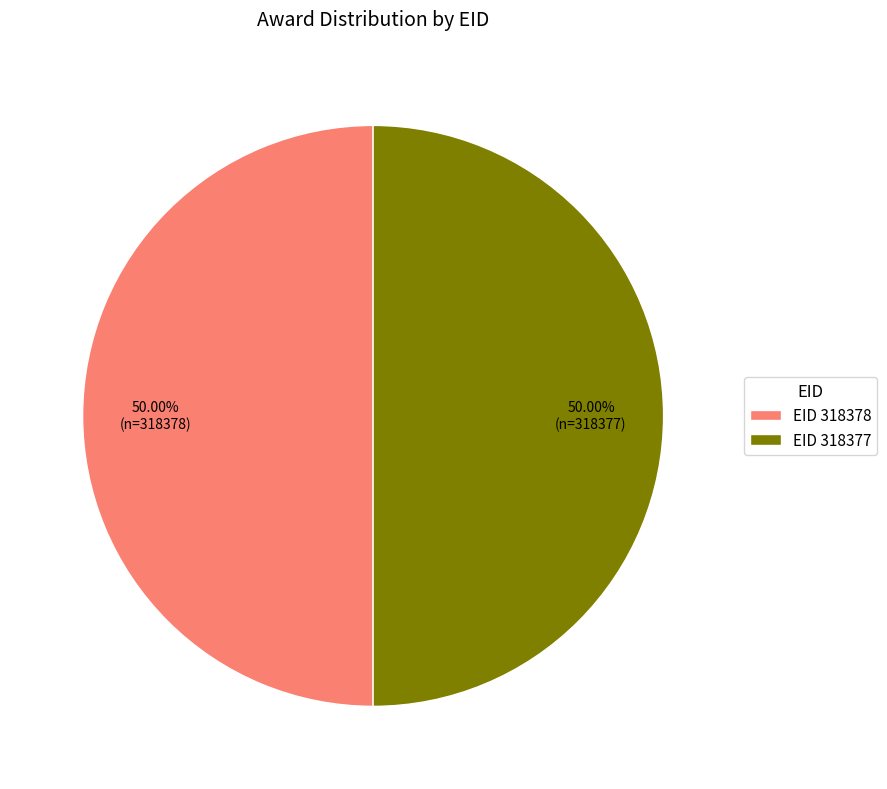

Do EID 318377 and EID 318378 together represent more than half of the pie?

Yes